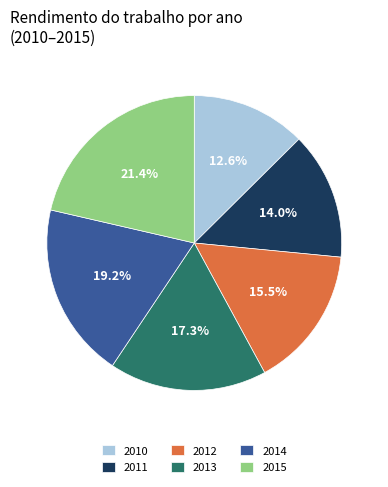

How many slices are in this pie chart?

6